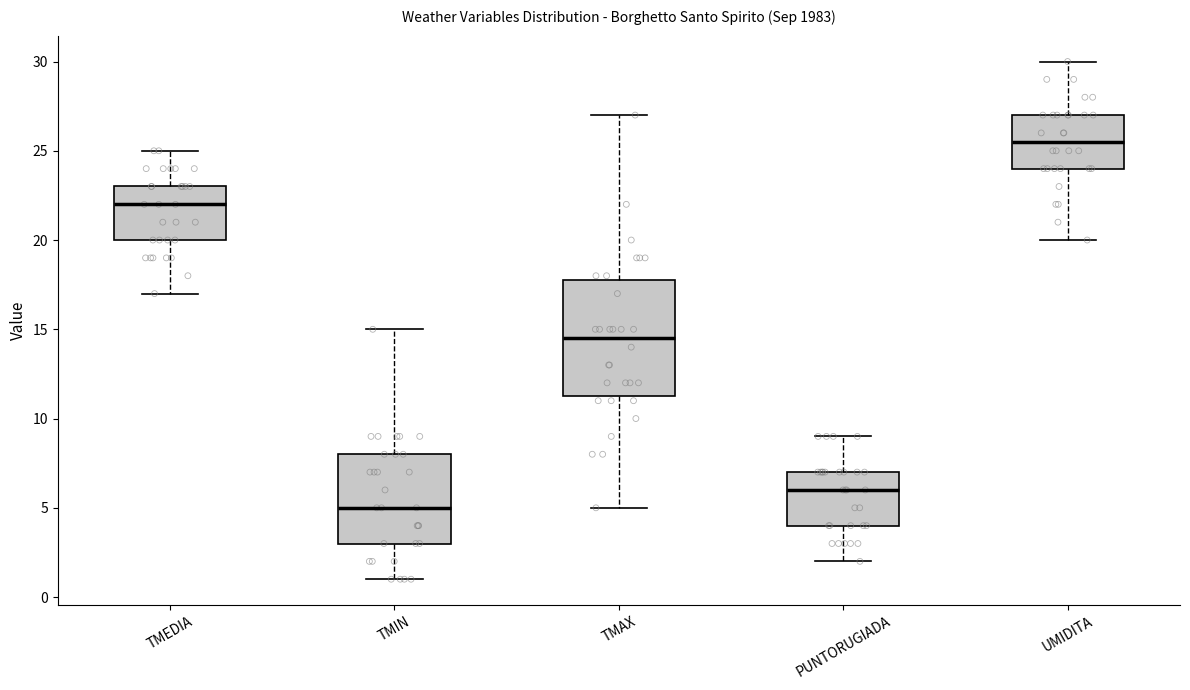

Reading left to right, transcribe this box plot: for each box, give where its median line is, the range the box spans, and where its two whiskers end, as read against the y-axis. The values are not printed on the chart, so give them approximately, as read against the axis.

TMEDIA: median 22.0, box 20.0 to 23.0, whiskers 17.0 to 25.0
TMIN: median 5.0, box 3.0 to 8.0, whiskers 1.0 to 15.0
TMAX: median 14.5, box 11.5 to 18.0, whiskers 5.0 to 27.0
PUNTORUGIADA: median 6.0, box 4.0 to 7.0, whiskers 2.0 to 9.0
UMIDITA: median 25.5, box 24.0 to 27.0, whiskers 20.0 to 30.0